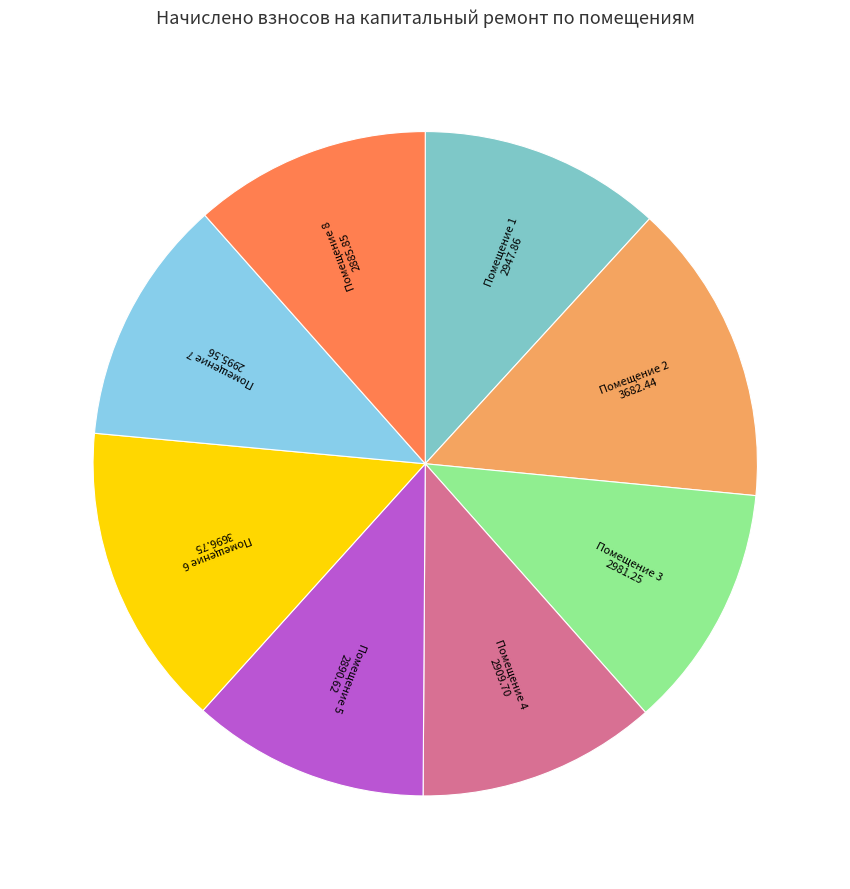

The Помещение 3 slice represents 1% of the pie. True or false?

False